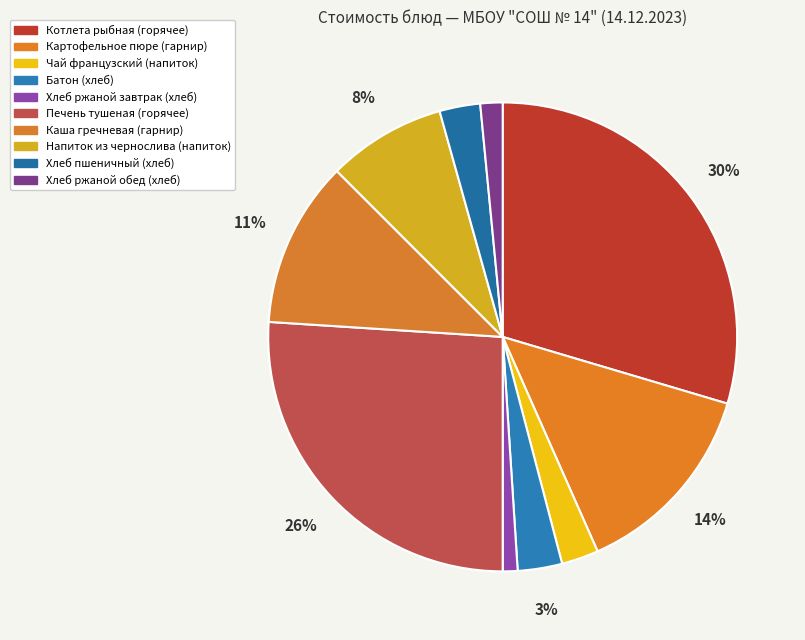

Is it true that Батон (хлеб) is 3% of the pie?

True